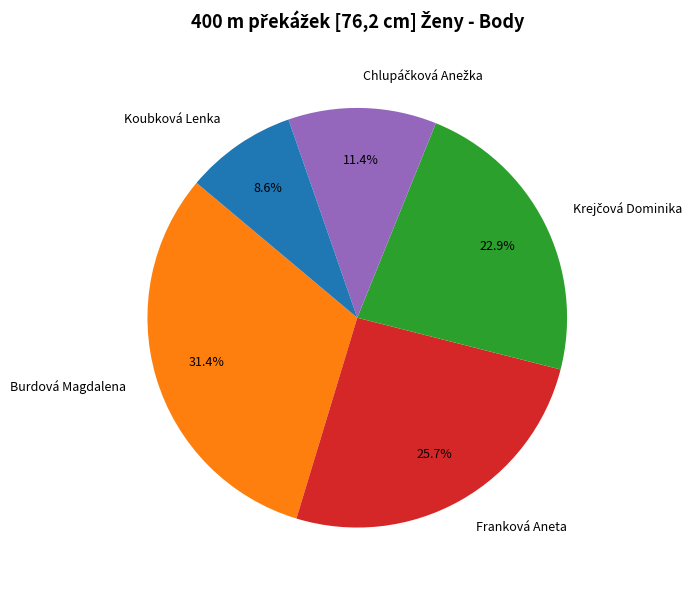

Which category has the smallest portion of the pie?

Koubková Lenka